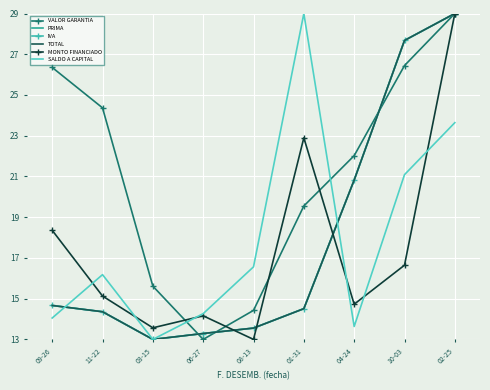

What are all the series names shown in the legend?

VALOR GARANTIA, PRIMA, IVA, TOTAL, MONTO FINANCIADO, SALDO A CAPITAL